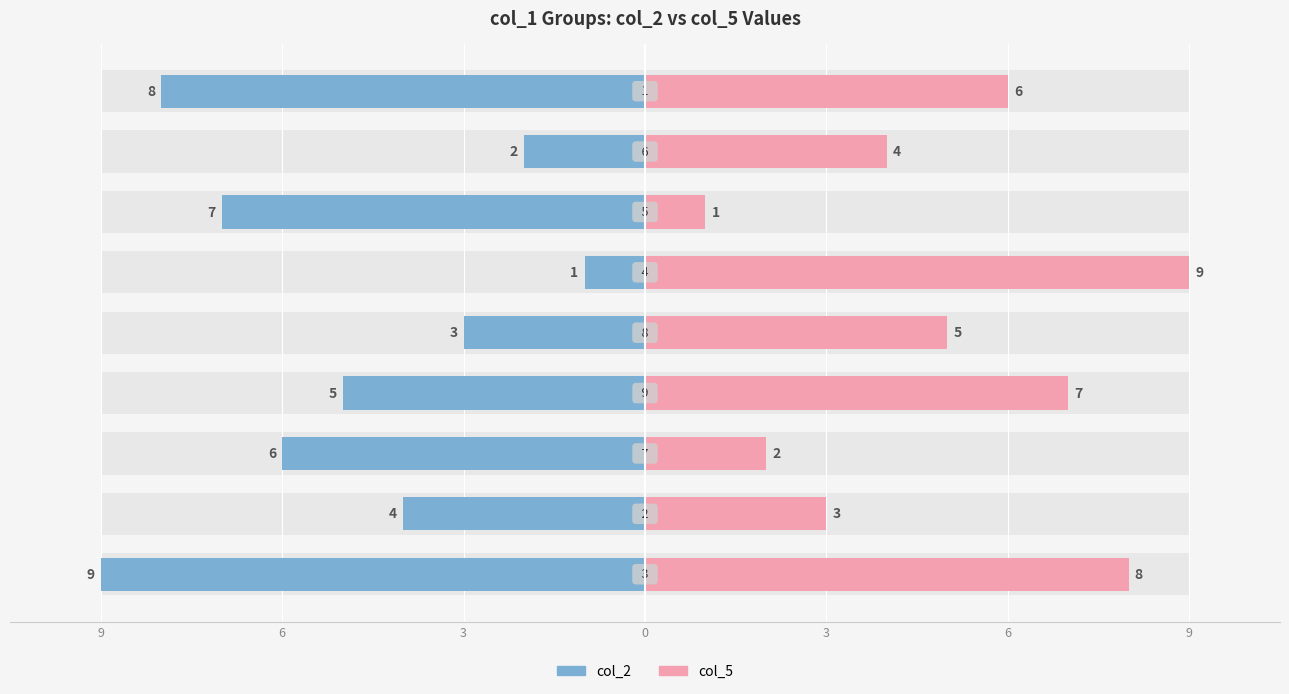

Is it true that col_5 equals 8 at 8?

False